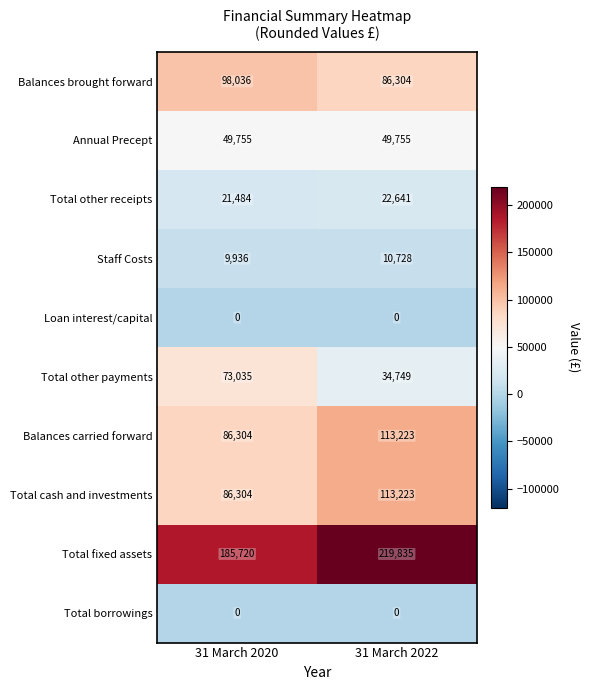

Reading left to right, what are all the values shown in this chart?

Balances brought forward: 31 March 2020=98036	31 March 2022=86304
Annual Precept: 31 March 2020=49755	31 March 2022=49755
Total other receipts: 31 March 2020=21484	31 March 2022=22641
Staff Costs: 31 March 2020=9936	31 March 2022=10728
Loan interest/capital: 31 March 2020=0	31 March 2022=0
Total other payments: 31 March 2020=73035	31 March 2022=34749
Balances carried forward: 31 March 2020=86304	31 March 2022=113223
Total cash and investments: 31 March 2020=86304	31 March 2022=113223
Total fixed assets: 31 March 2020=185720	31 March 2022=219835
Total borrowings: 31 March 2020=0	31 March 2022=0